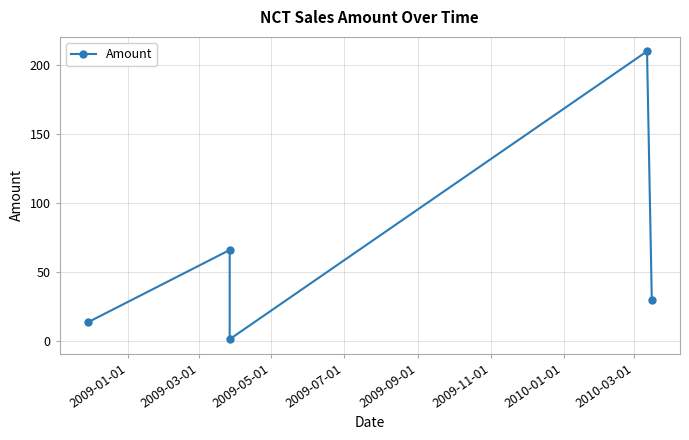

Reading left to right, what are all the values shown in this chart?

13.8	66.1	1.5	210.0	30.0